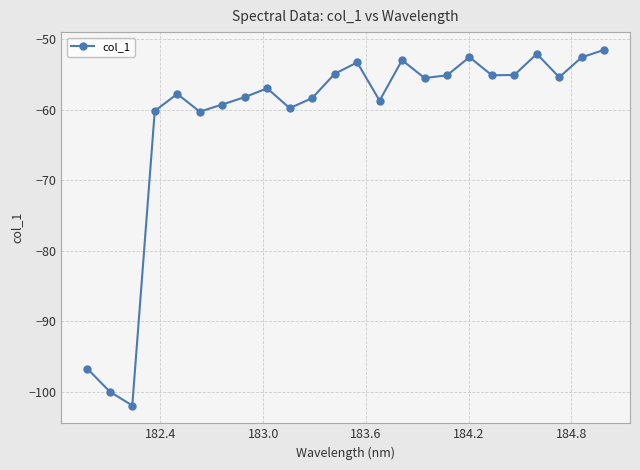

What is the minimum value shown in the chart?

-102.0